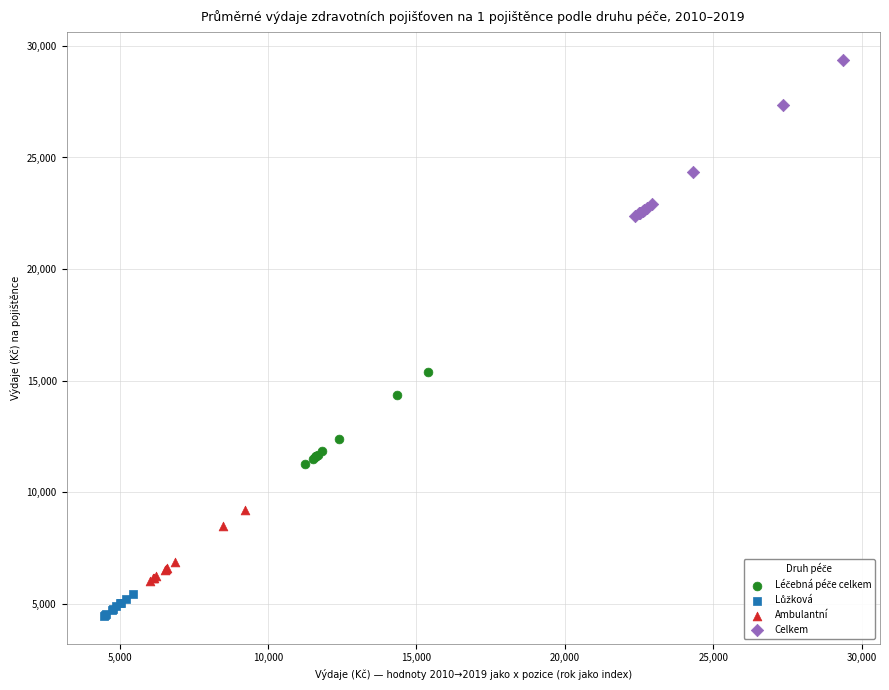

Which series has the largest Y range (max minus min)?

Celkem